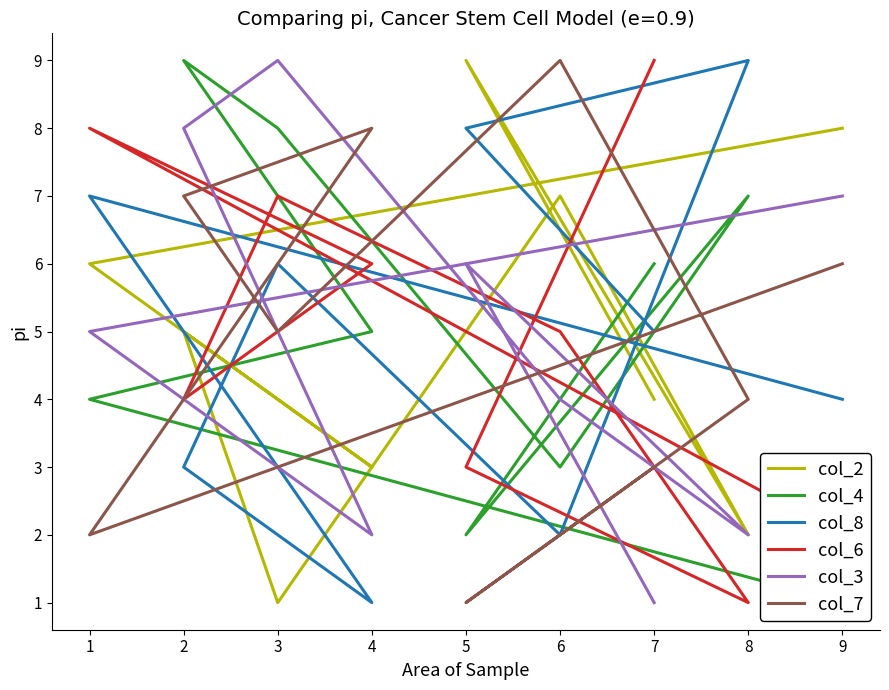

What is the difference between the maximum and minimum values in the col_3 series?

8